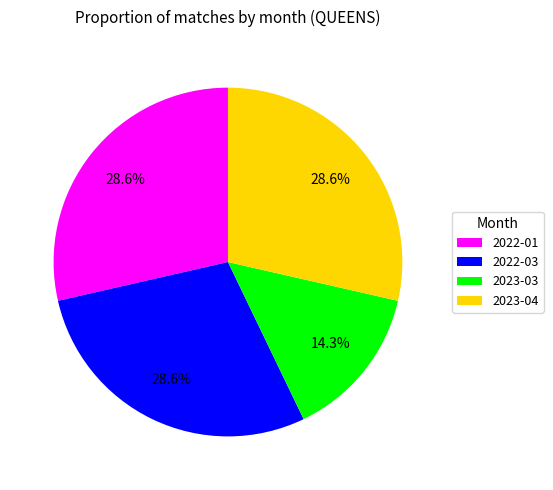

What portion of the pie excludes 2022-01?

71.4%